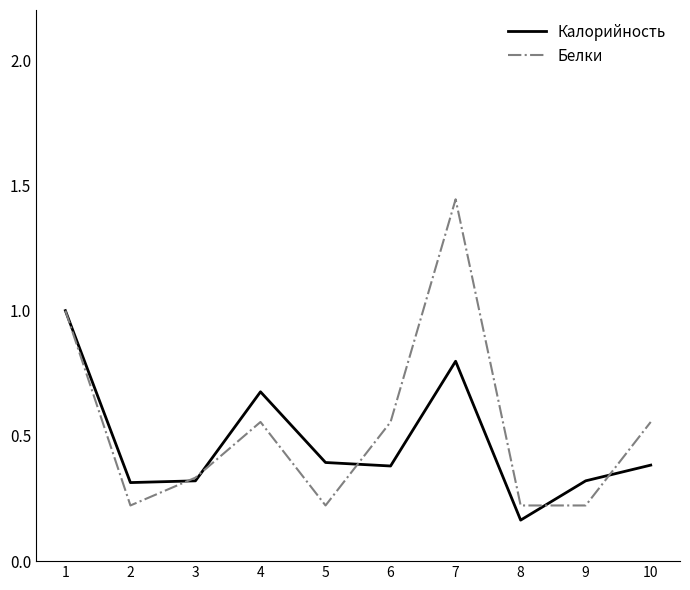

Between 5 and 10, which series saw the biggest shift?

Белки